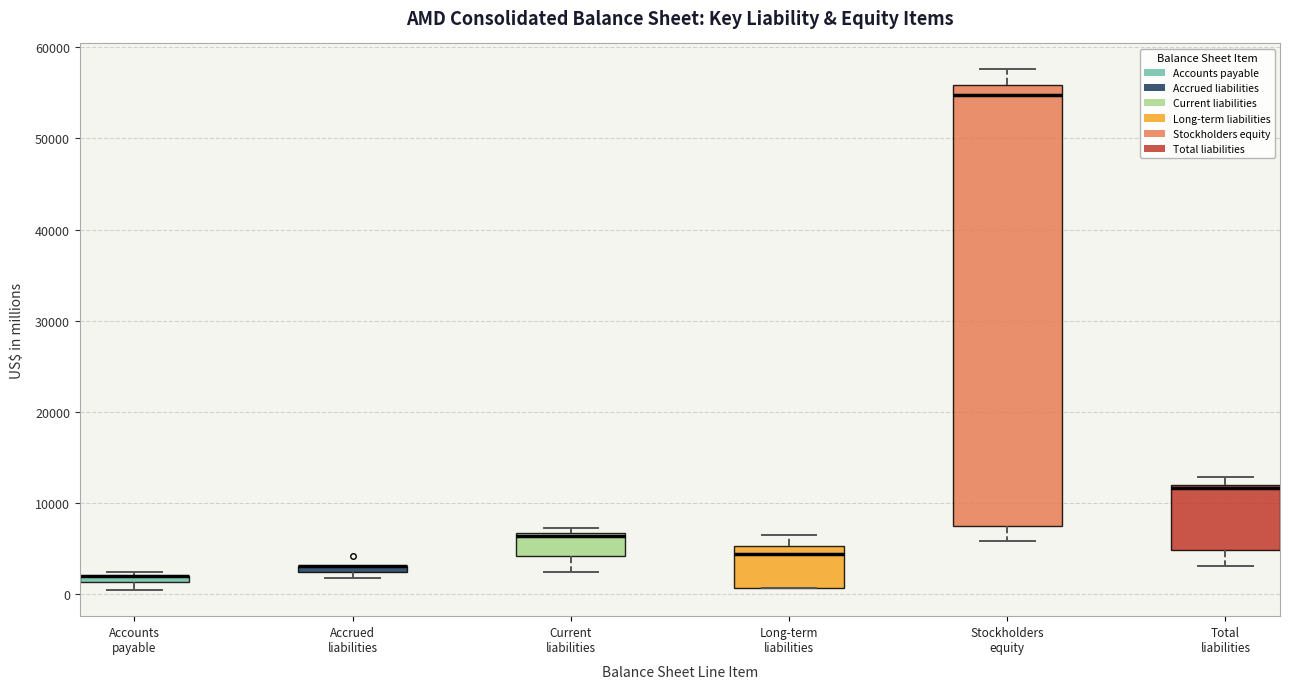

Where is the upper edge of the box for Accounts payable on the y-axis? The values are not printed on the chart, so give them approximately, as read against the axis.

2000